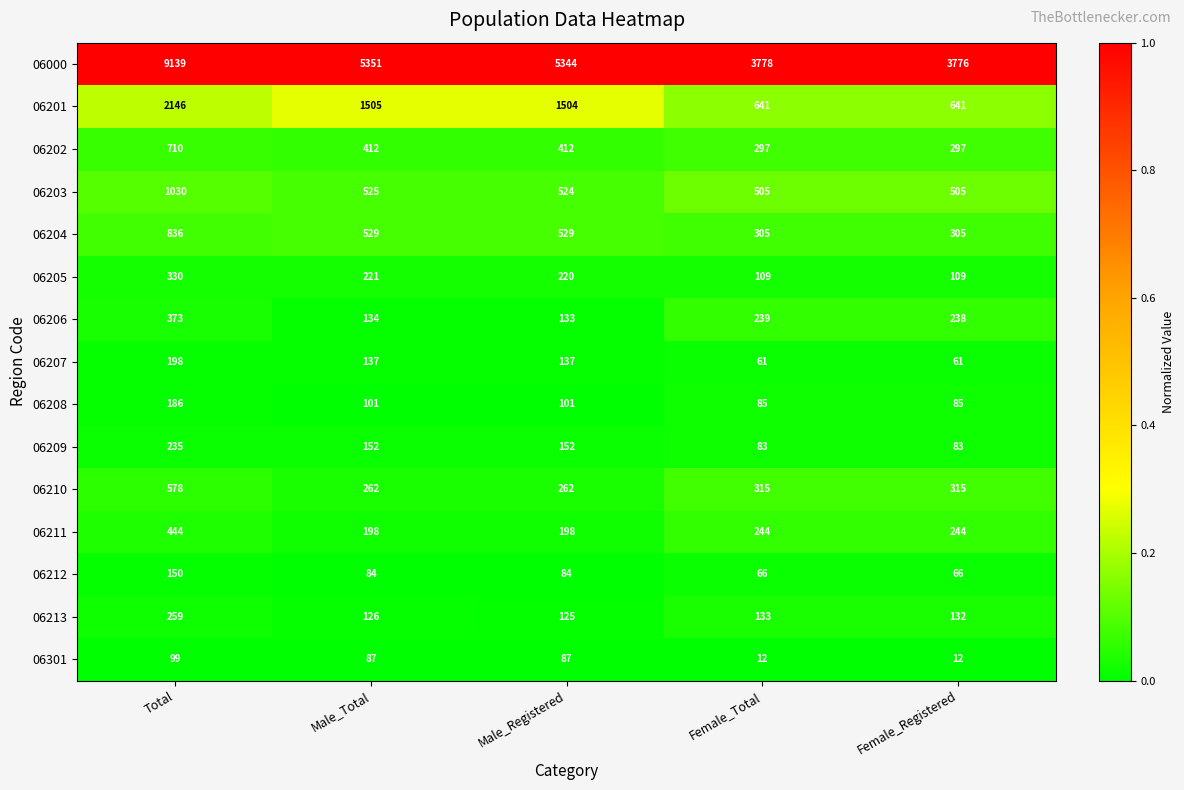

At which category does the chart reach its peak across all series?

Total